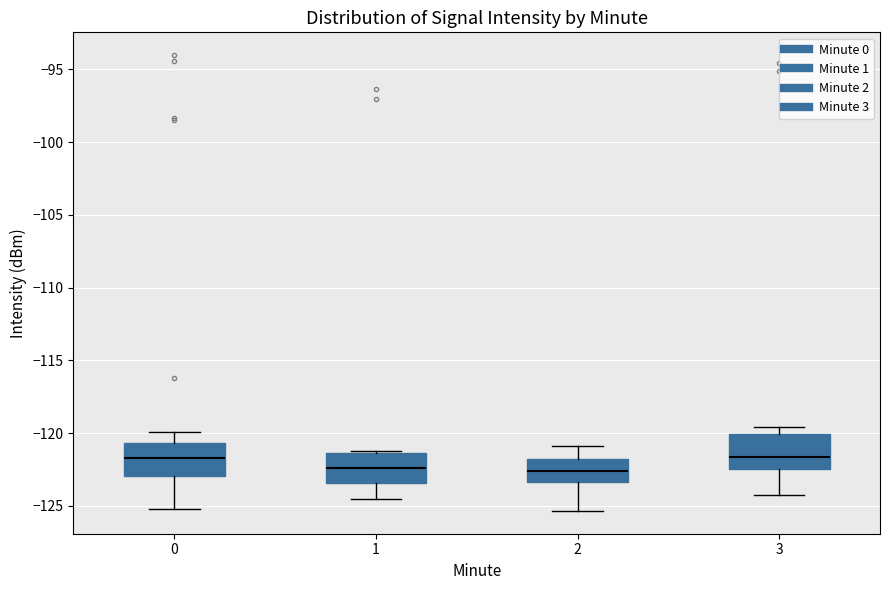

Reading left to right, transcribe this box plot: for each box, give where its median line is, the range the box spans, and where its two whiskers end, as read against the y-axis. The values are not printed on the chart, so give them approximately, as read against the axis.

0: median -121.5, box -123.0 to -120.5, whiskers -125.0 to -120.0
1: median -122.5, box -123.5 to -121.5, whiskers -124.5 to -121.0
2: median -122.5, box -123.5 to -122.0, whiskers -125.5 to -121.0
3: median -121.5, box -122.5 to -120.0, whiskers -124.0 to -119.5